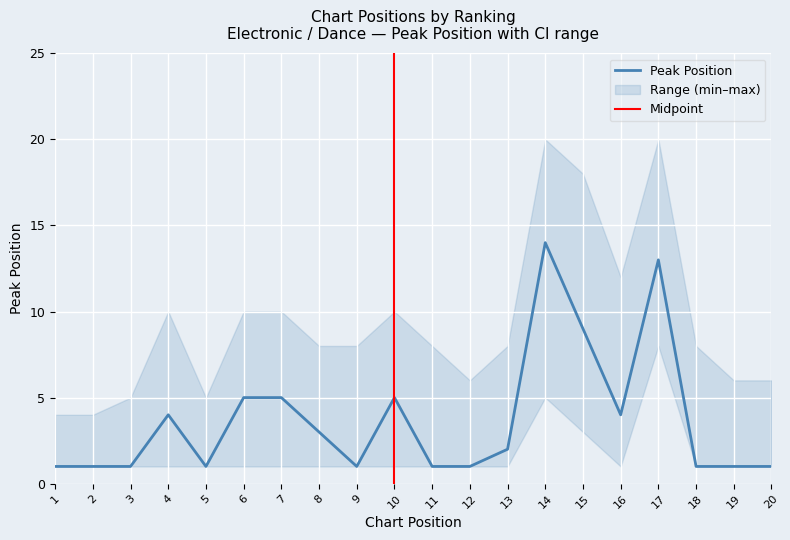

At which category does the data reach its first local peak?

4